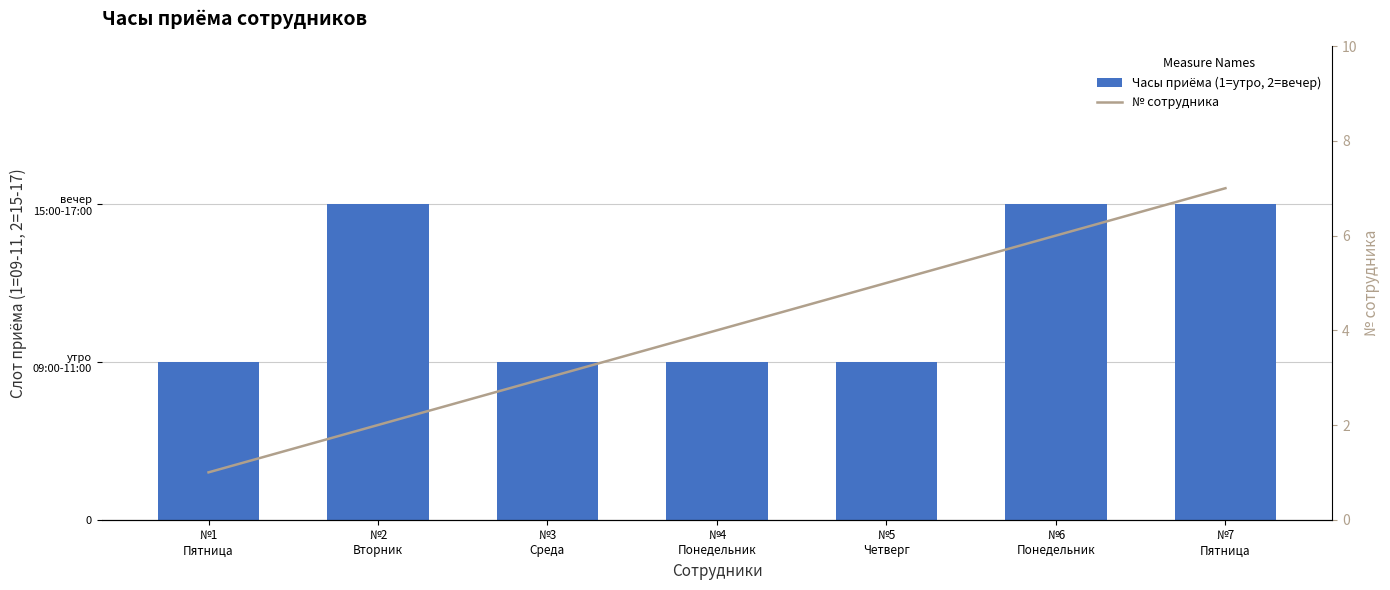

Reading left to right, list all the values displayed in this chart.

Часы приёма (1=утро, 2=вечер): 1	2	1	1	1	2	2
№ сотрудника: 1	2	3	4	5	6	7